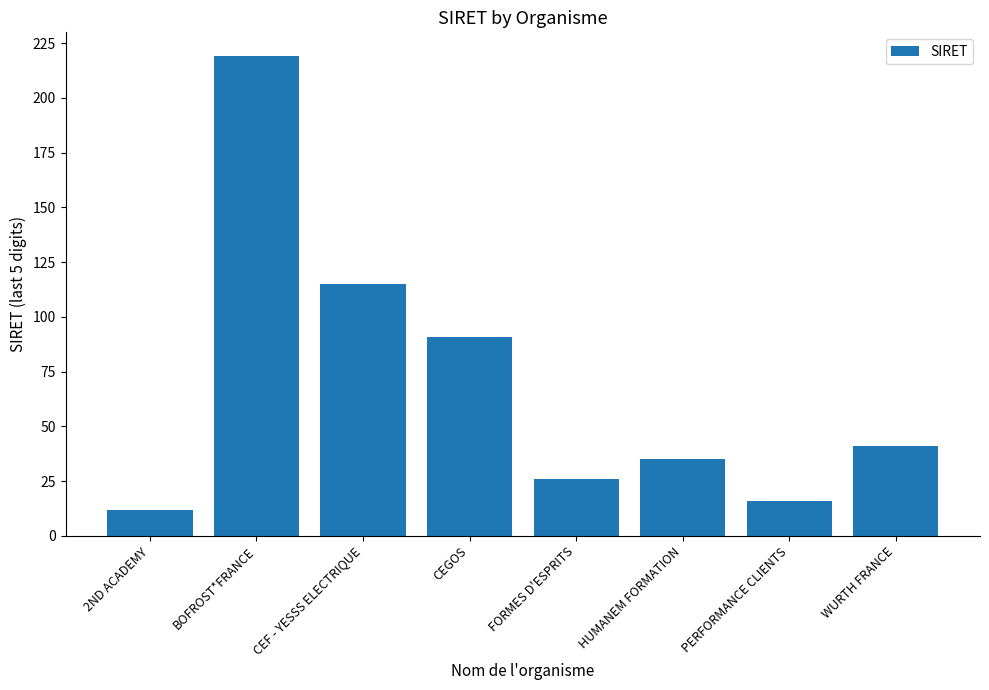

The chart shows a value of 35 at HUMANEM FORMATION. True or false?

True